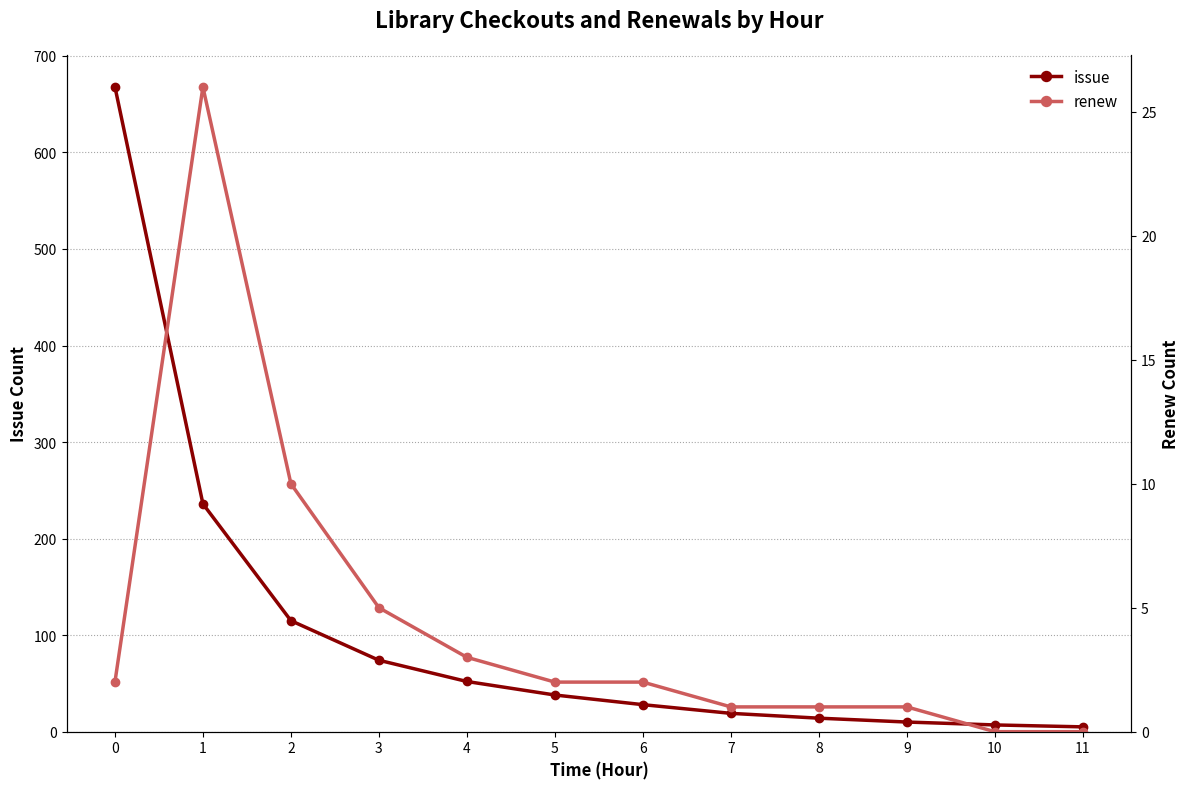

What is the difference between the highest and lowest values at 4?

49